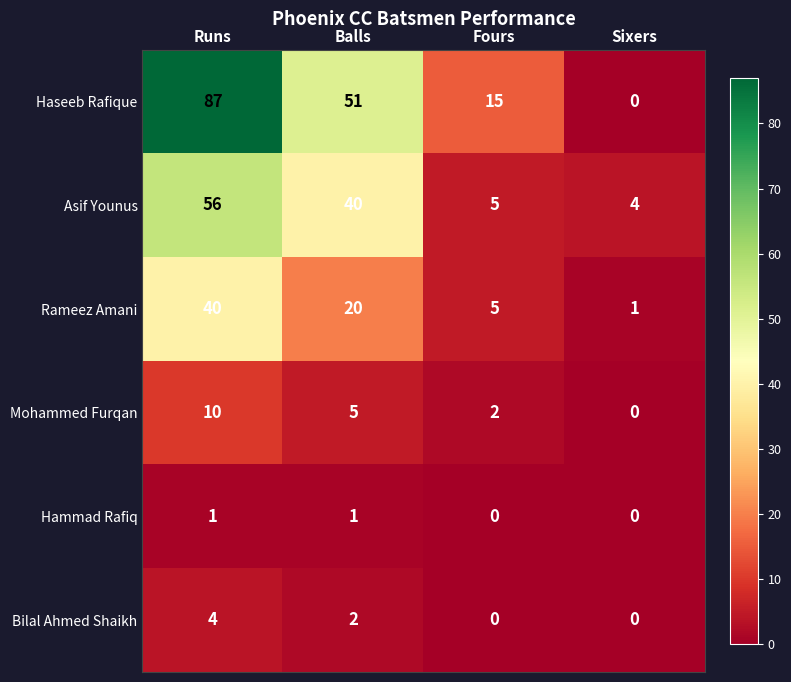

What is the difference between the maximum and minimum values in the Rameez Amani series?

39